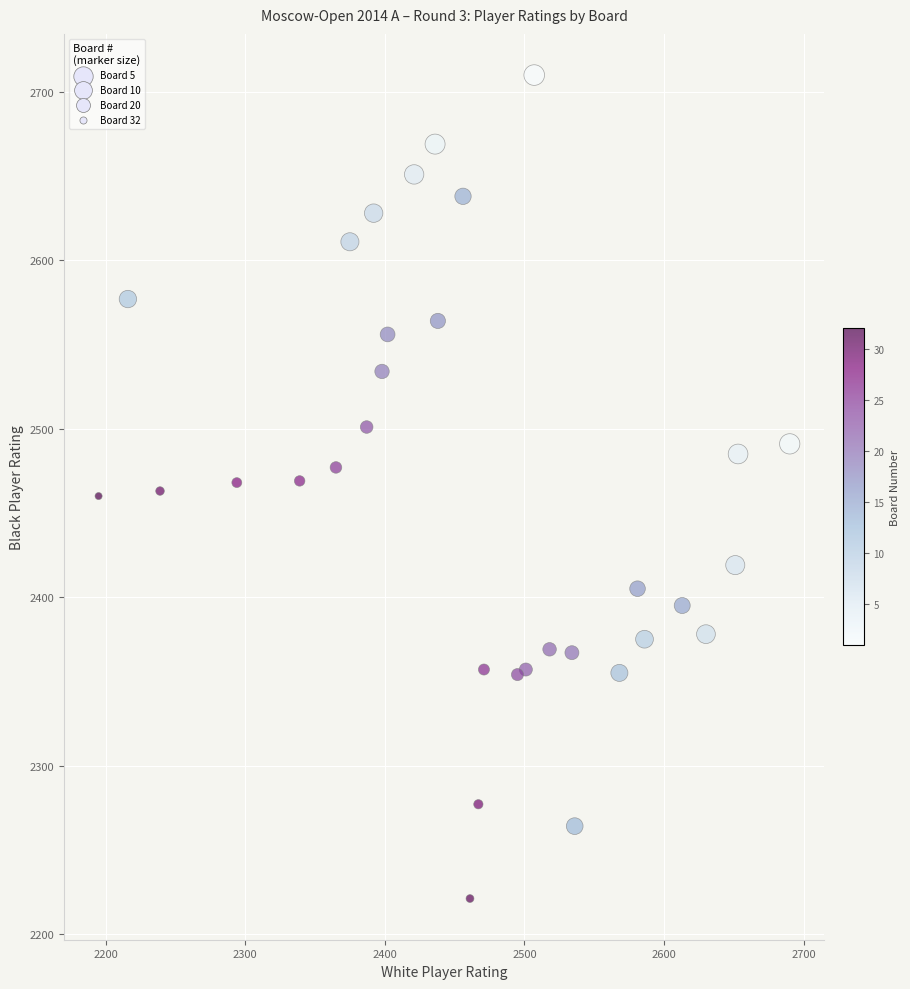

What is the range of Y values (max minus min)?

489